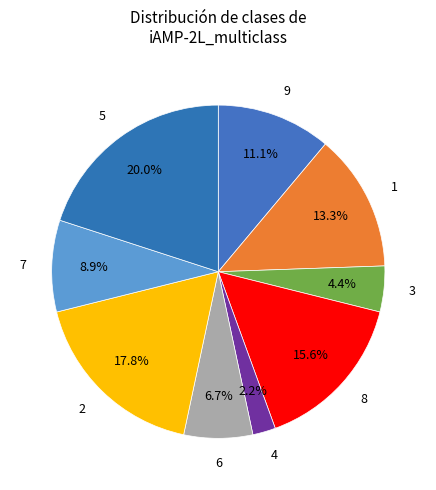

To the nearest percent, what portion does 6 represent?

7%